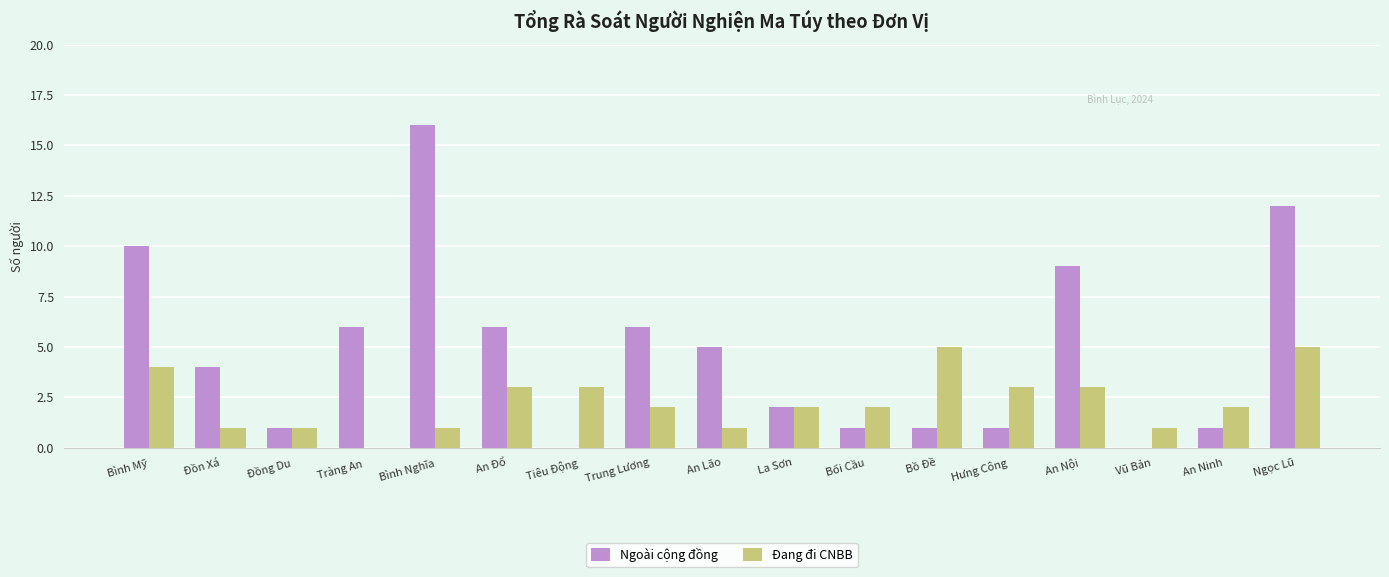

Reading right to left, transcribe all the data shown in this chart.

Ngoài cộng đồng: 12	1	0	9	1	1	1	2	5	6	0	6	16	6	1	4	10
Đang đi CNBB: 5	2	1	3	3	5	2	2	1	2	3	3	1	0	1	1	4